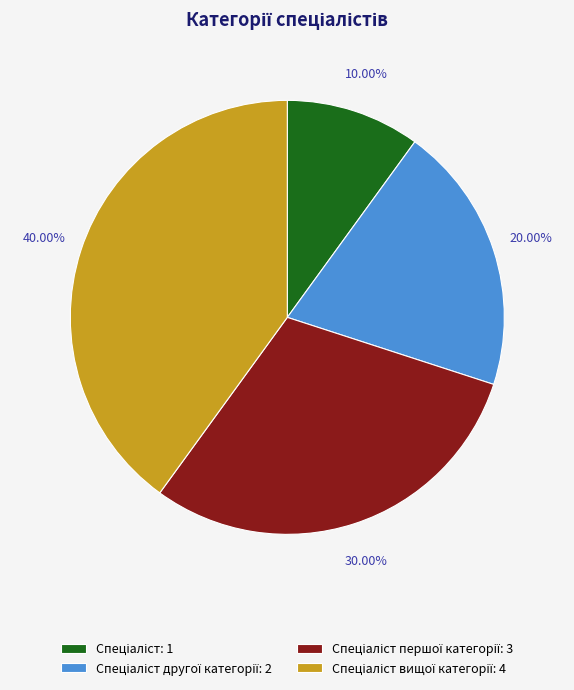

To the nearest percent, what is the difference between the largest and smallest slice percentages?

30%